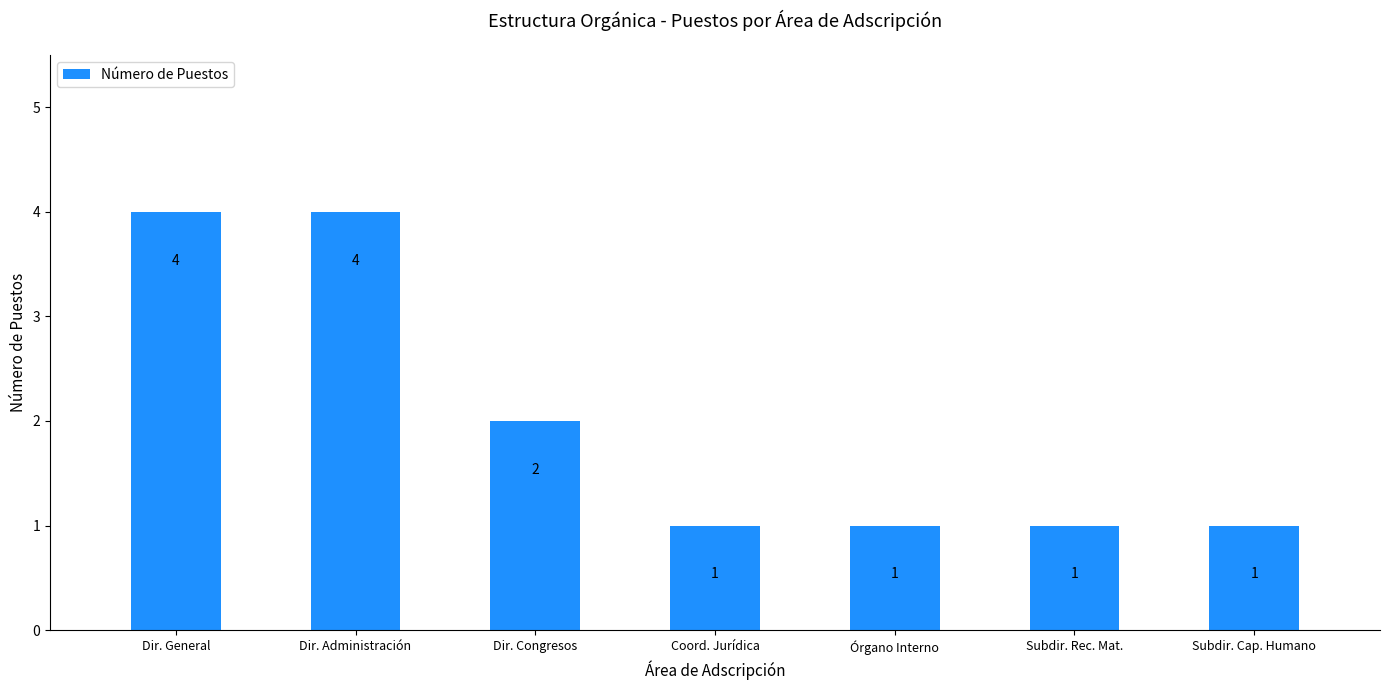

What position from the right is Subdir. Rec. Mat.?

2